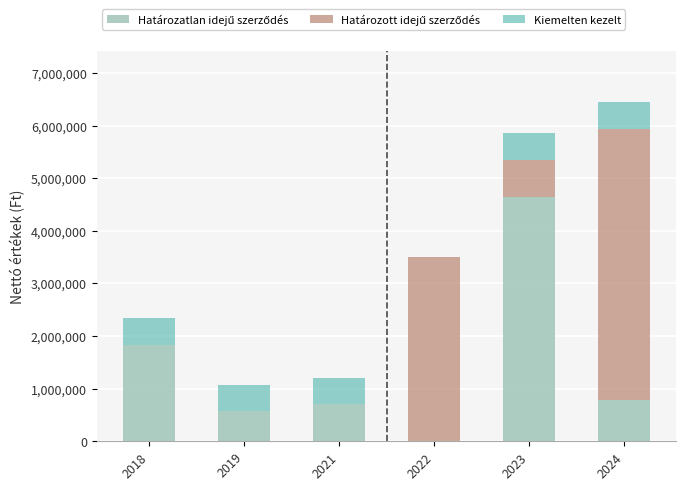

What is the total value across all series at 2024?

6437889